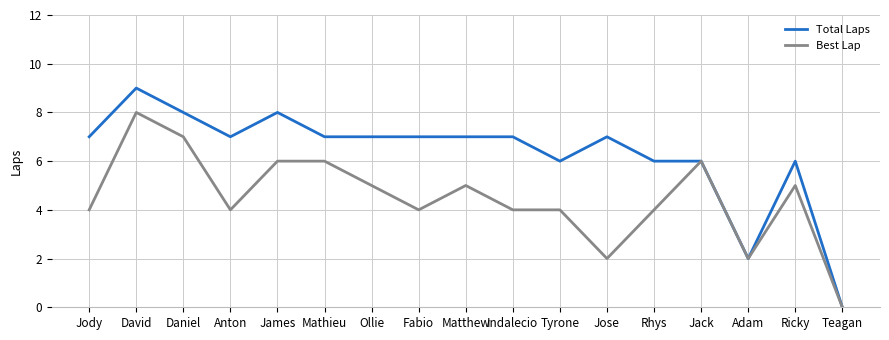

What is the average value of the Total Laps series?

6